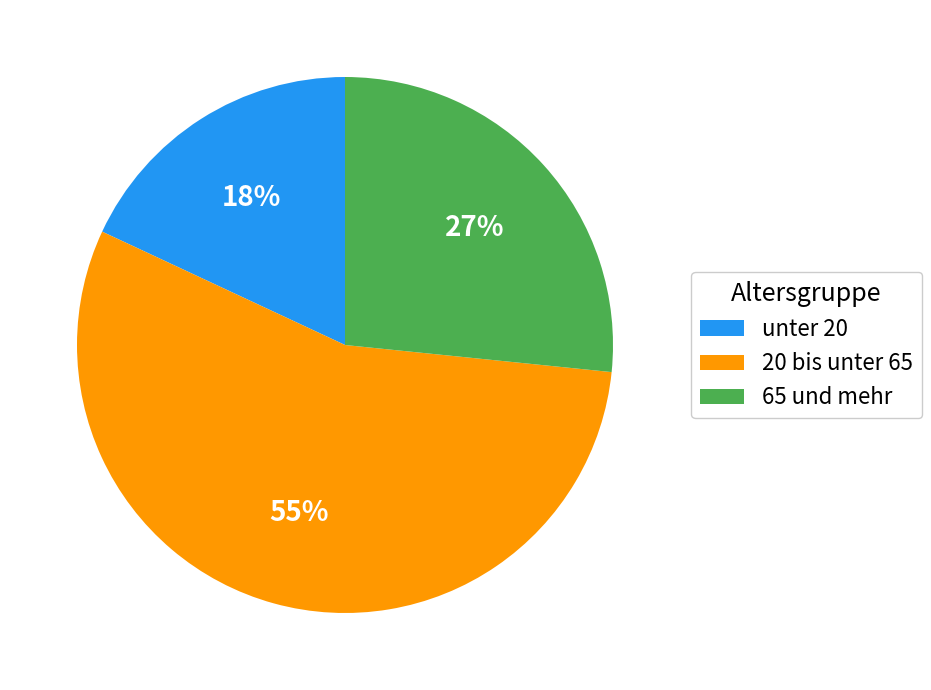

Count the number of slices in the pie.

3